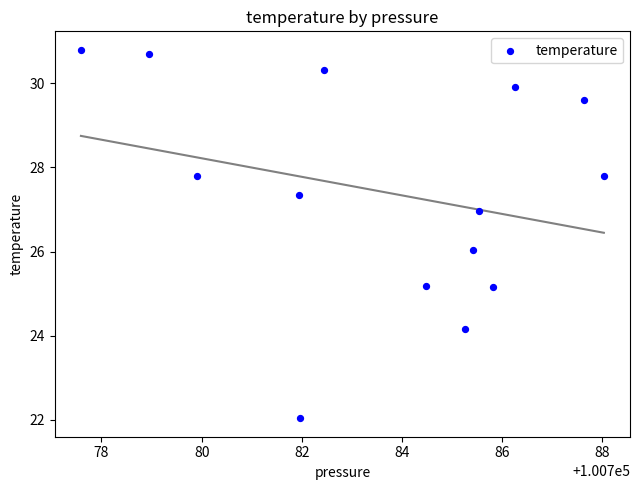

What is the range of X values (max minus min)?

10.4